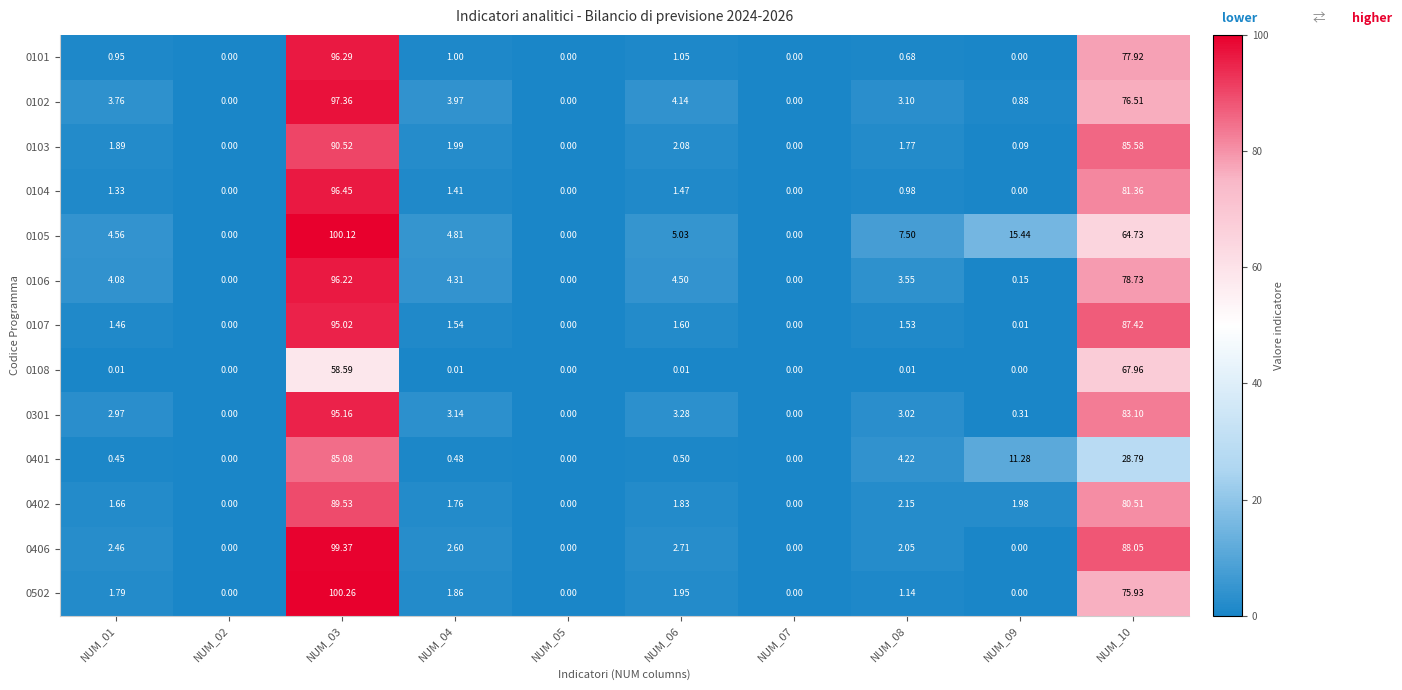

Is the value of 0104 at NUM_01 greater than the value of 0401 at NUM_03?

No